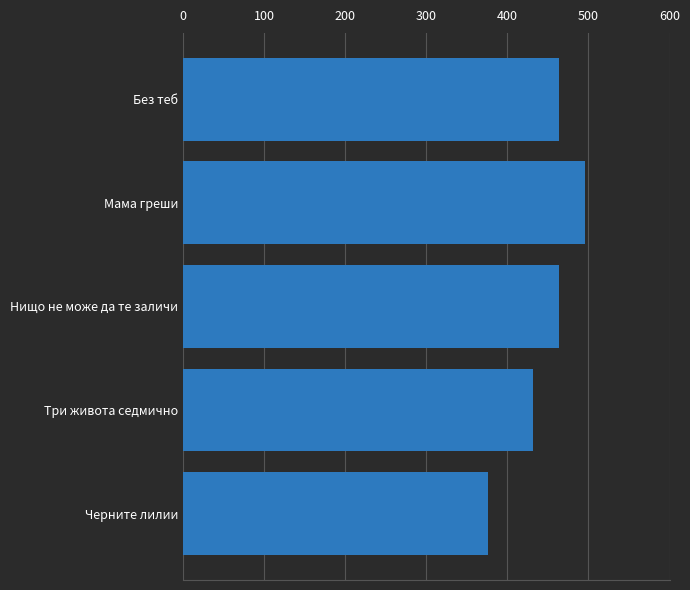

What is the average value?

446